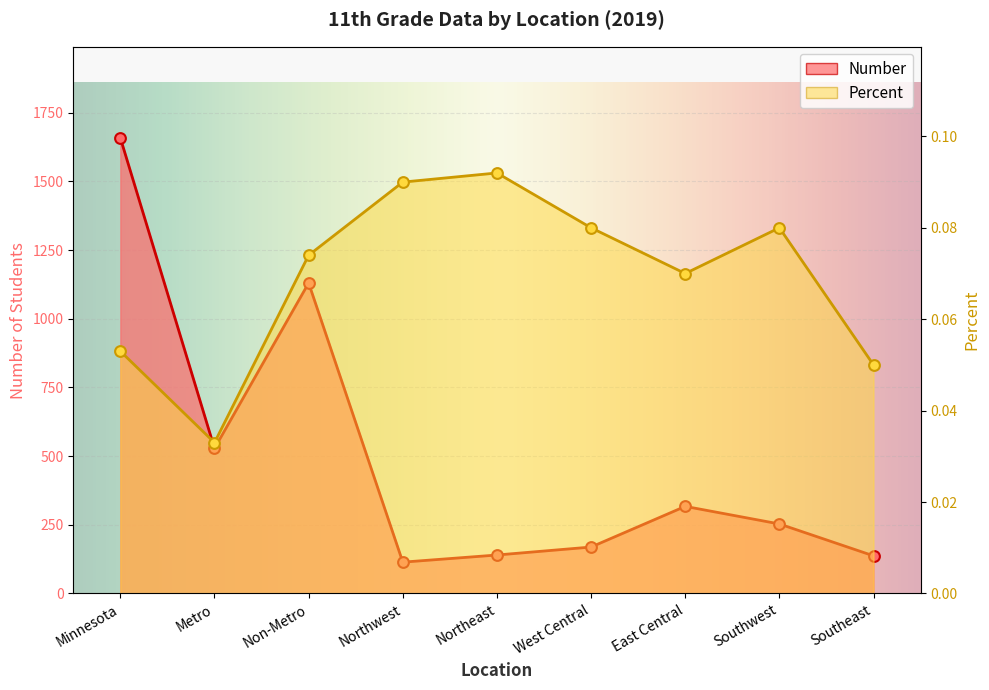

Which series has the largest total across all categories?

Number